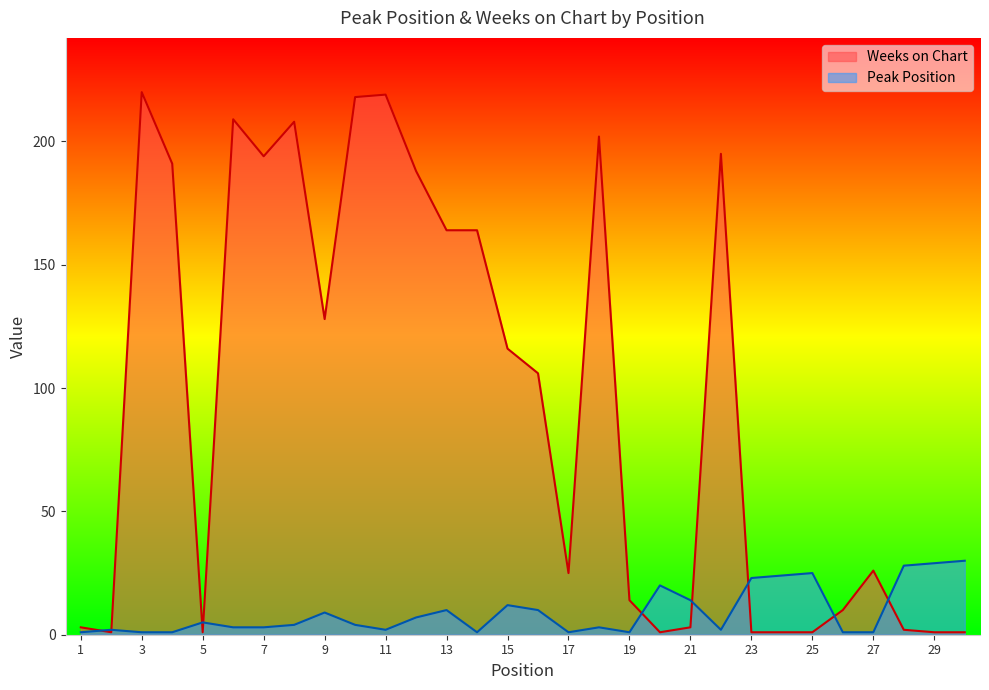

At which label does Weeks on Chart reach its minimum?

2